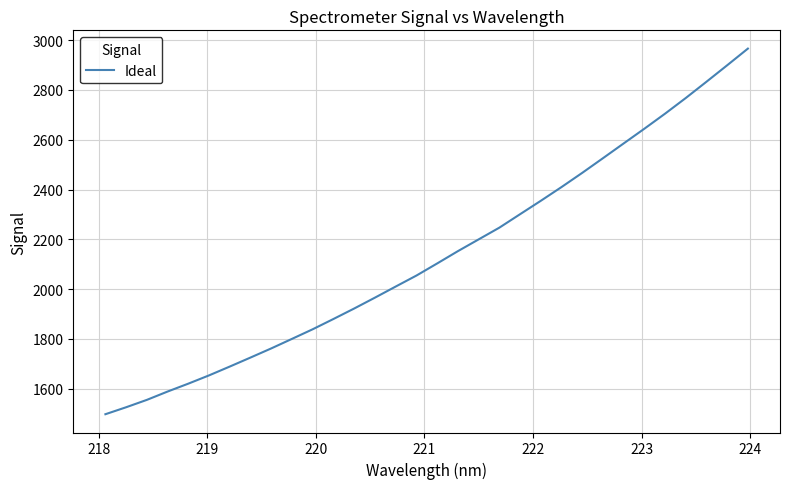

What is the maximum value shown in the chart?

2965.8